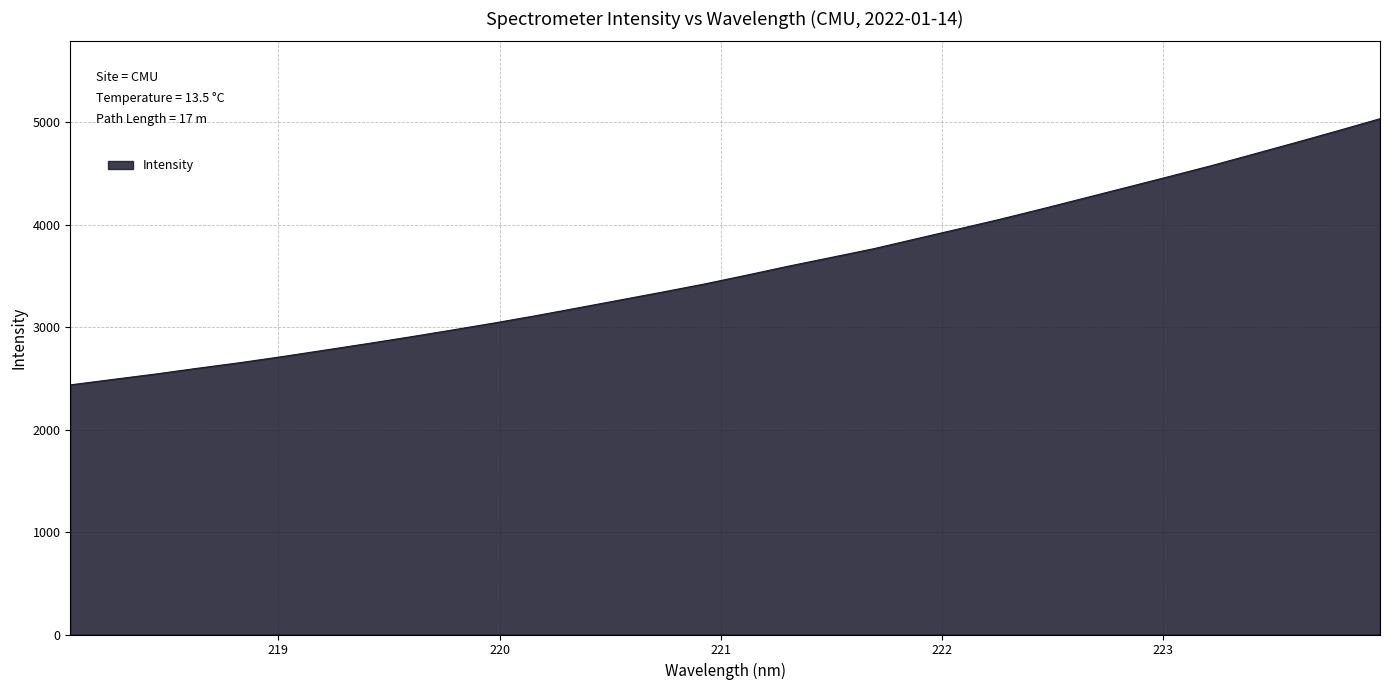

What is the minimum value shown in the chart?

2435.6